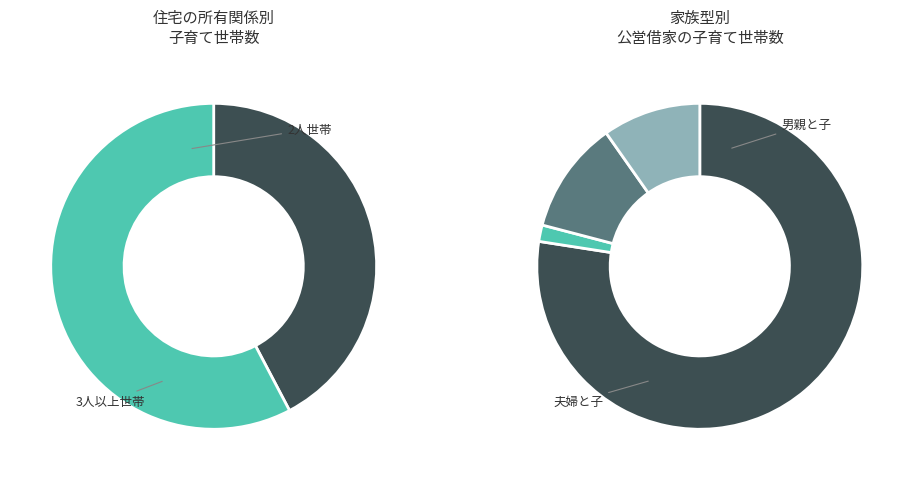

To the nearest percent, what is the average slice percentage?

17%